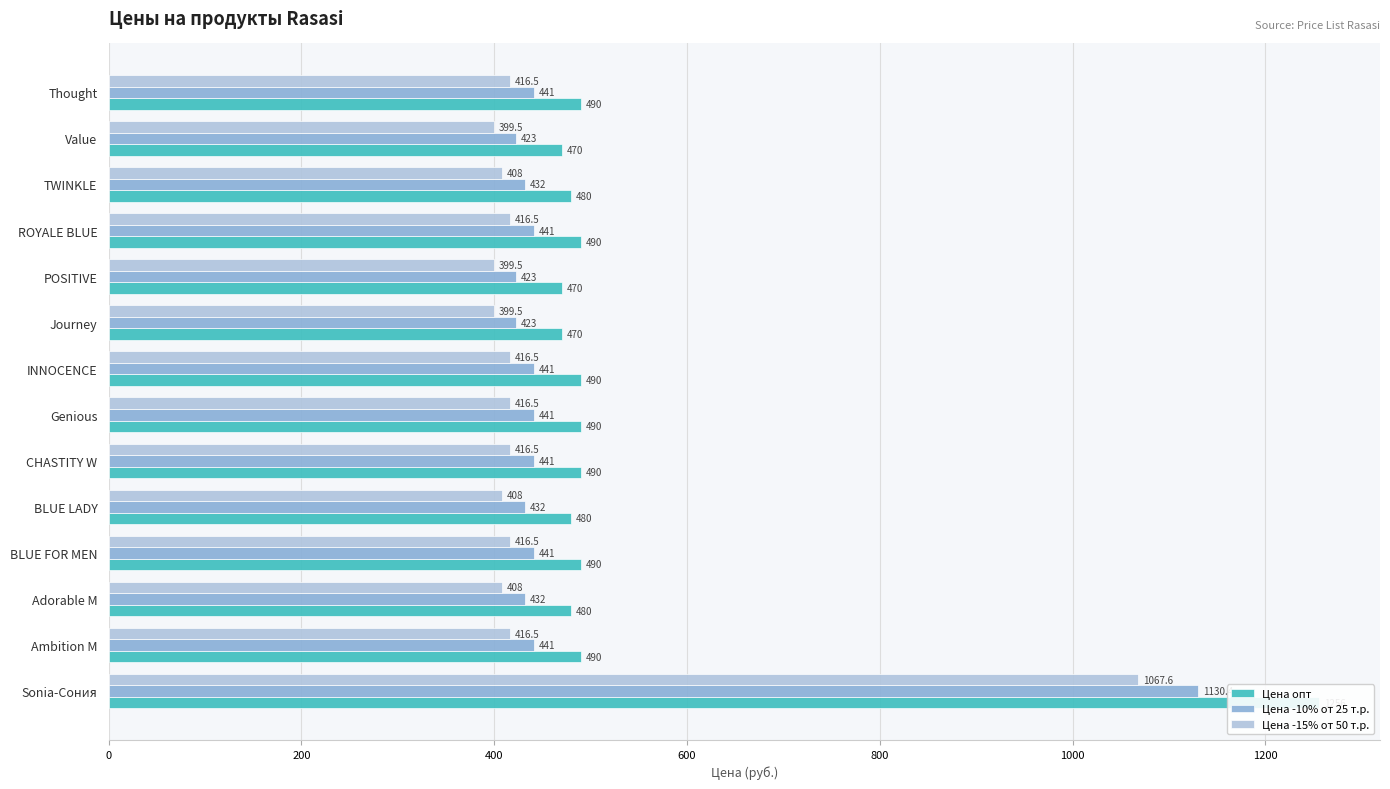

What is the average value of the Цена -10% от 25 т.р. series?

484.5